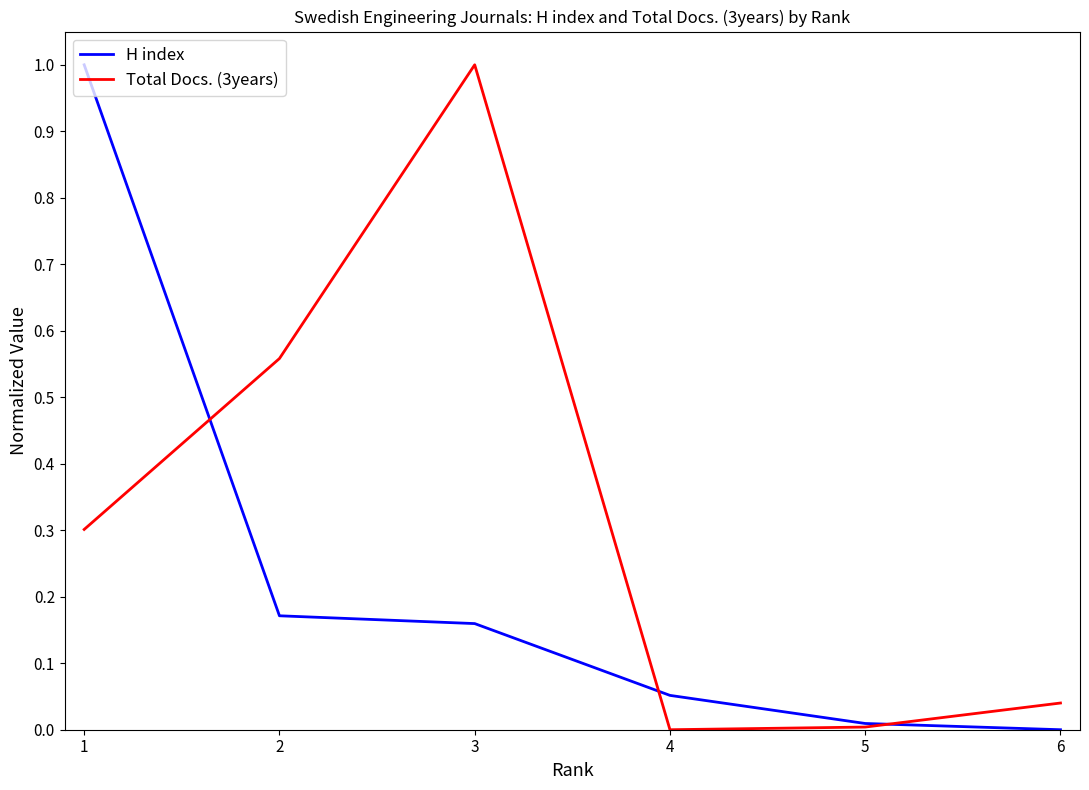

What is the sum of all Total Docs. (3years) values?

1.9